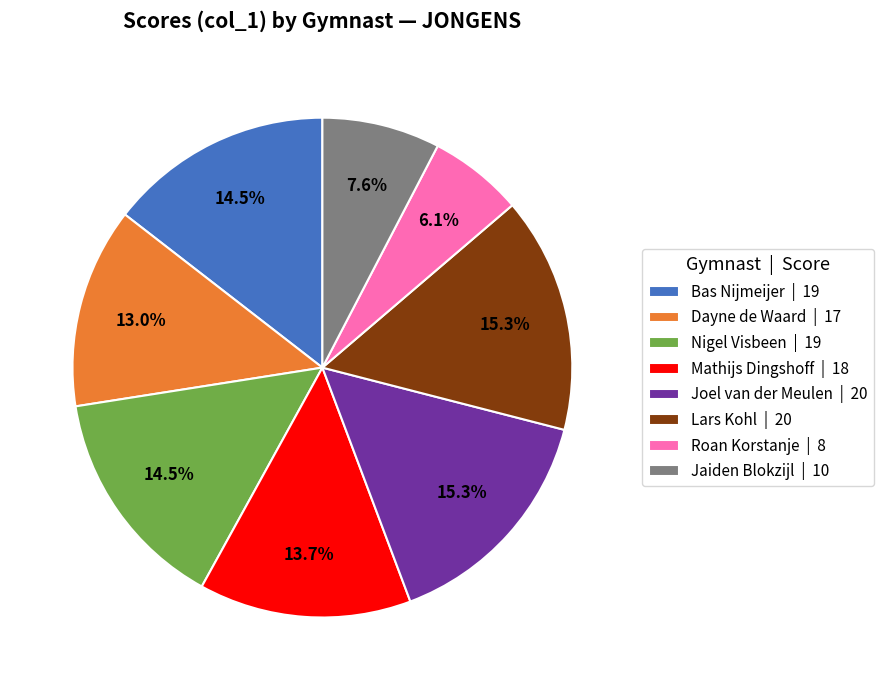

True or false: Jaiden Blokzijl accounts for 23% of the total.

False